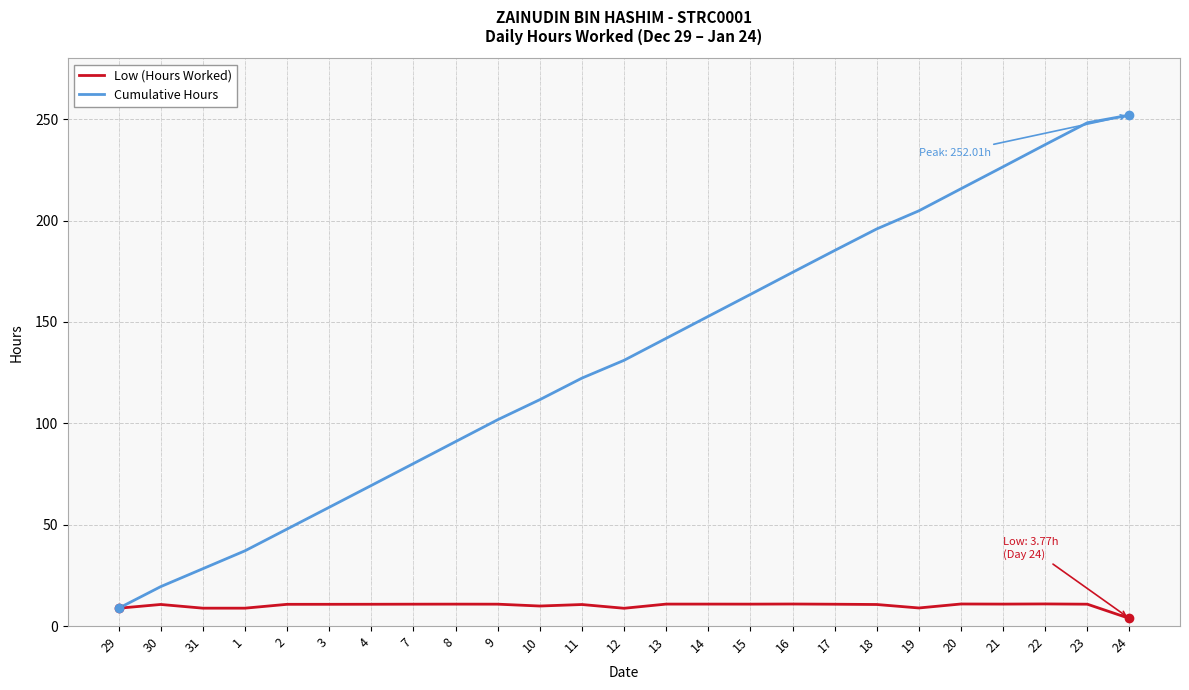

True or false: Low (Hours Worked) has a value of 10.8 at 17.

True